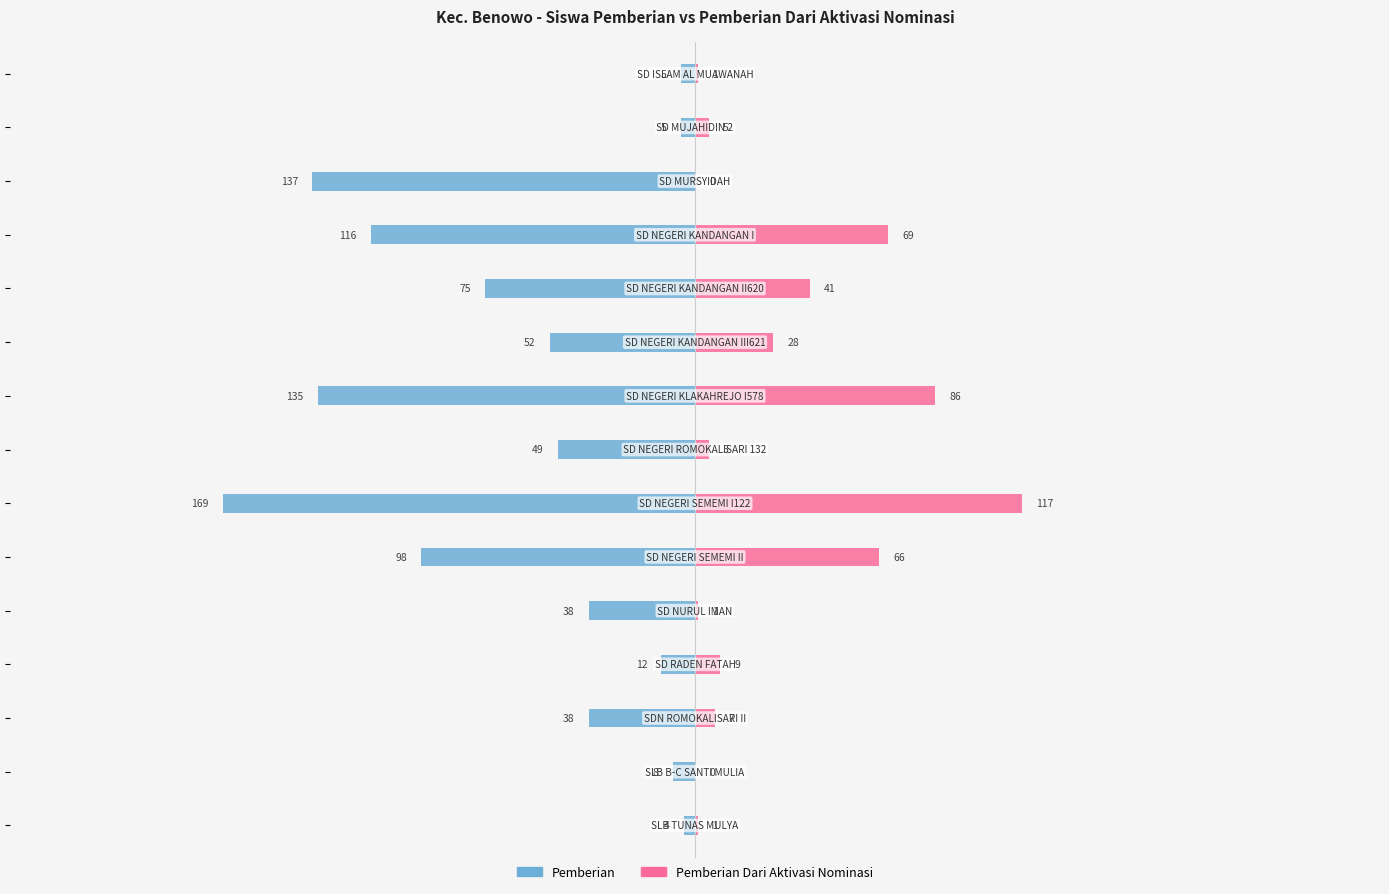

What is the difference between the Pemberian values at 12 and 6?

97